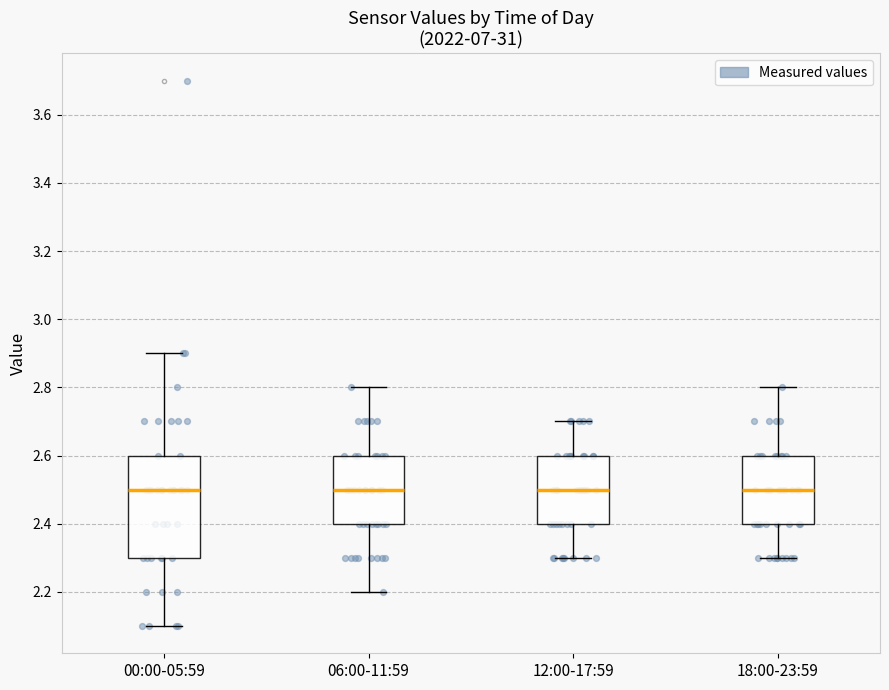

Comparing the boxes themselves (not the whiskers), which one is the tallest?

00:00-05:59